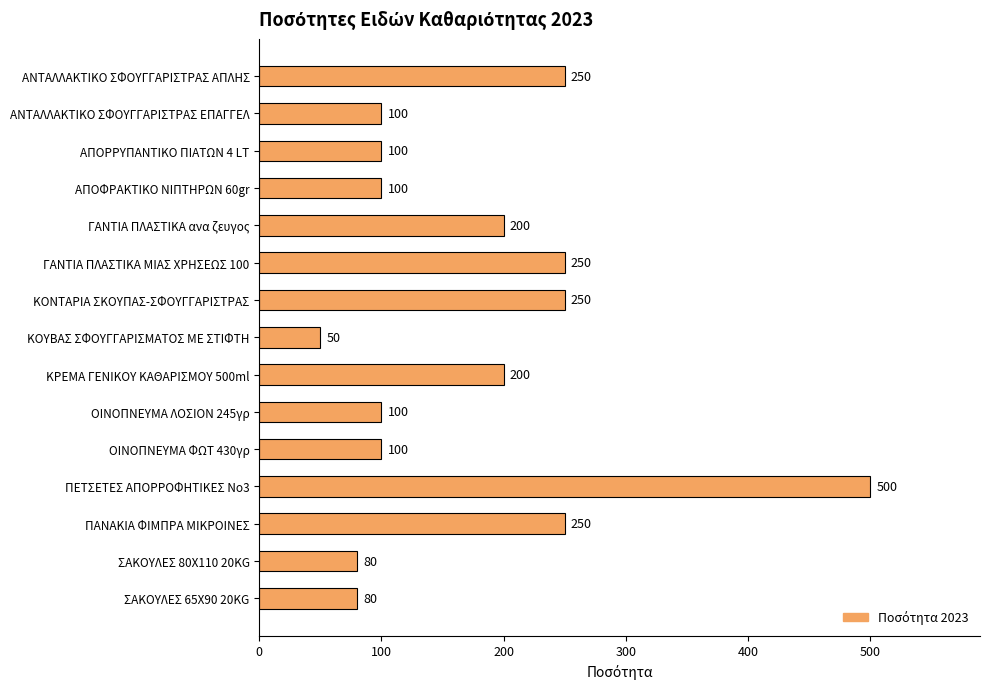

What position from the bottom is ΠΕΤΣΕΤΕΣ ΑΠΟΡΡΟΦΗΤΙΚΕΣ No3?

4